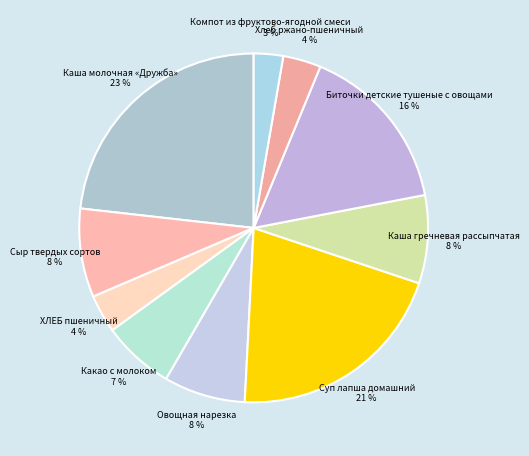

To the nearest percent, what portion does Суп лапша домашний represent?

21%